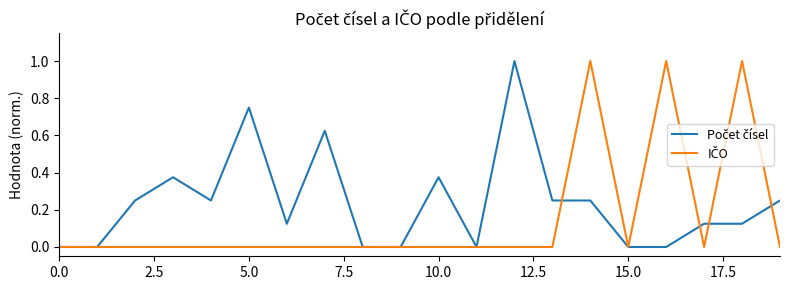

What is the greatest value displayed?

1.0